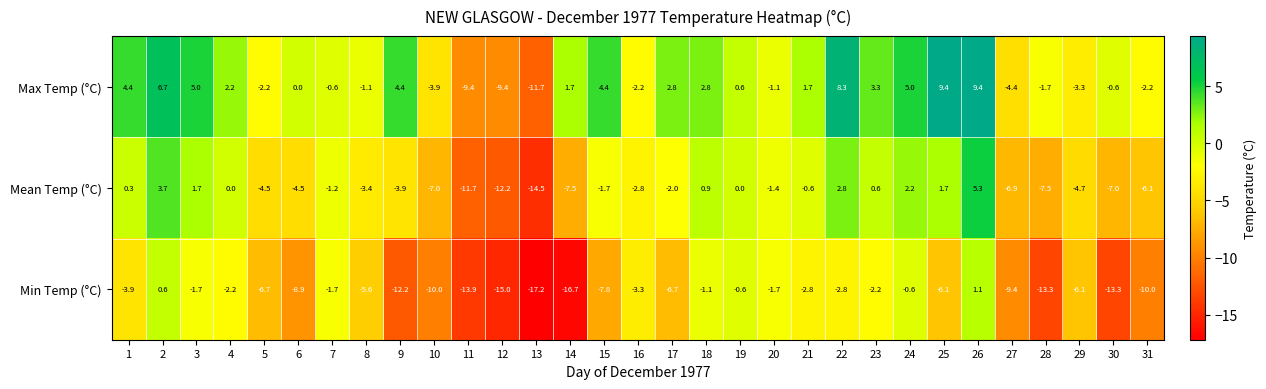

What is the difference between the maximum and minimum values in the Mean Temp (°C) series?

19.8